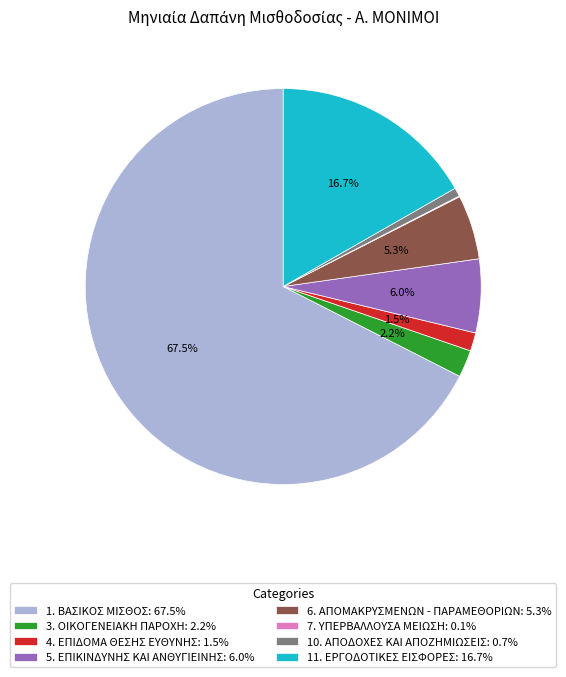

Approximately how many times larger is the value at 5. ΕΠΙΚΙΝΔΥΝΗΣ ΚΑΙ ΑΝΘΥΓΙΕΙΝΗΣ: 6.0% compared to 10. ΑΠΟΔΟΧΕΣ ΚΑΙ ΑΠΟΖΗΜΙΩΣΕΙΣ: 0.7%?

8.6